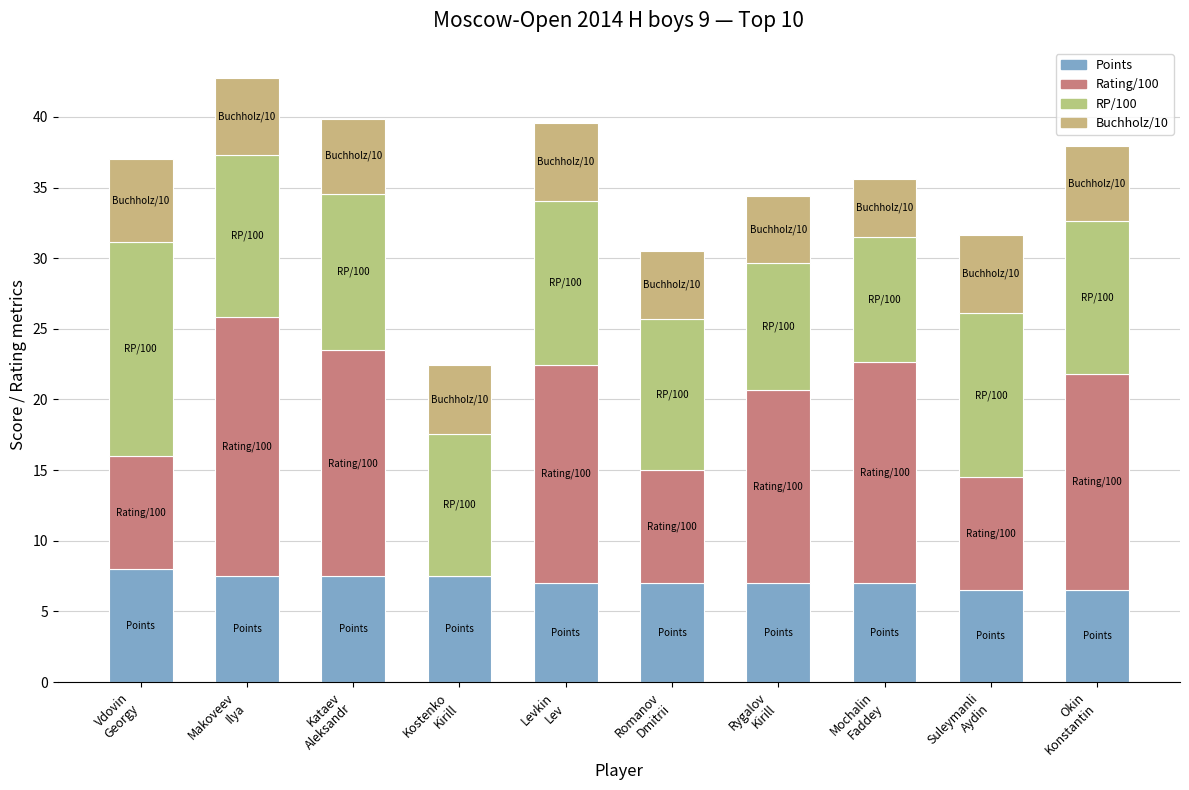

Does the chart contain stacked bars?

Yes